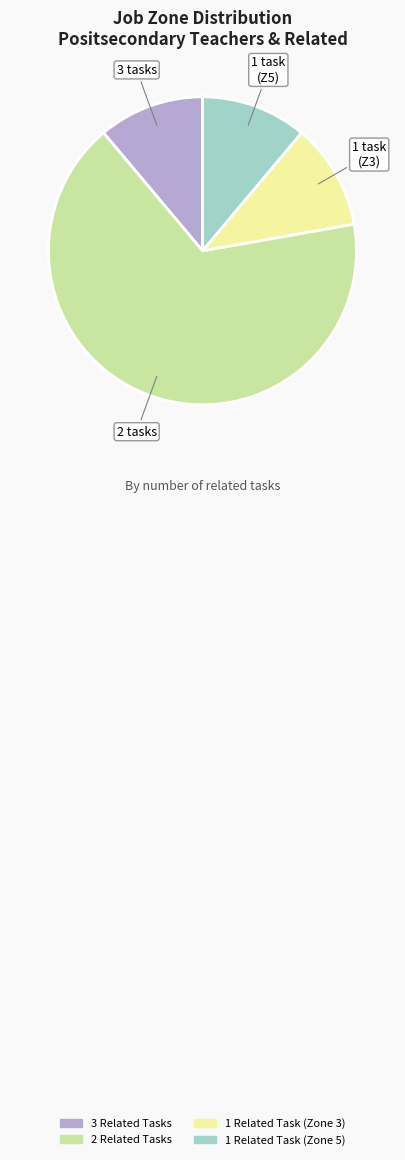

Is there any slice that represents more than half of the pie?

Yes